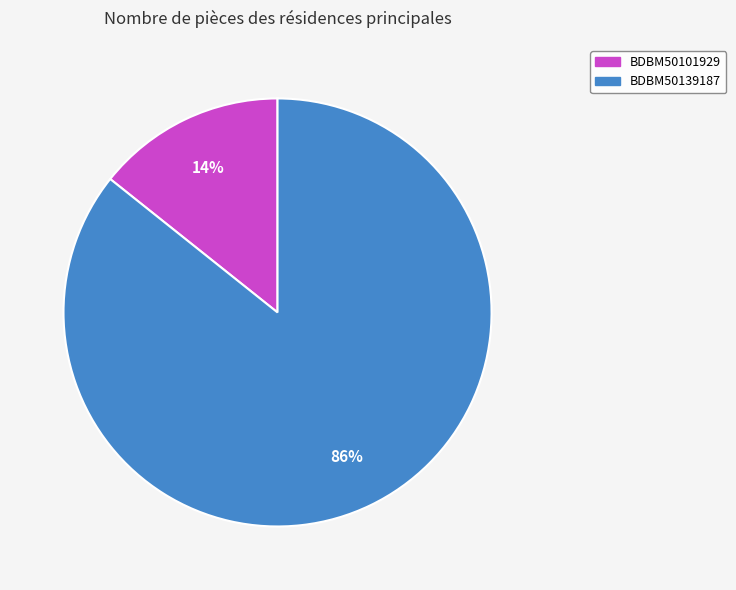

How many segments does this pie chart have?

2